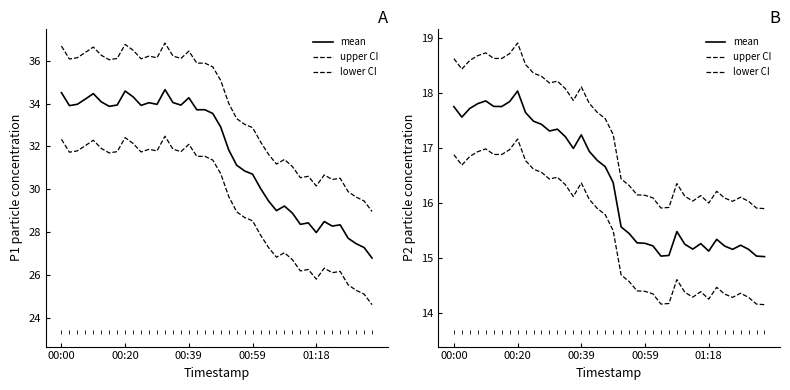

The value of lower CI at 22 is 14.6. True or false?

True